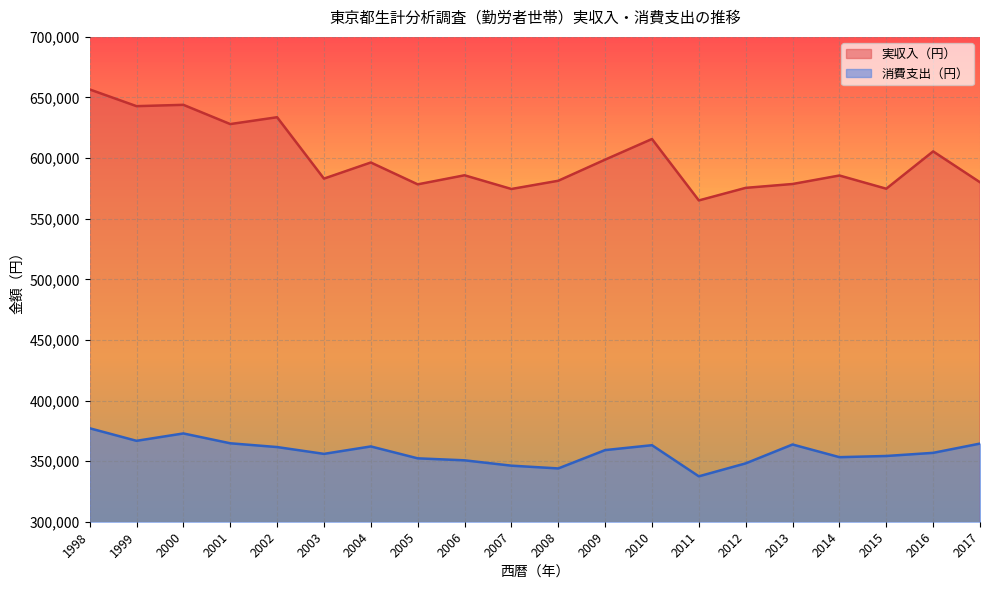

Reading left to right, transcribe all the data shown in this chart.

実収入（円）: 1998=656646	1999=642848	2000=643946	2001=628068	2002=633711	2003=583065	2004=596372	2005=578340	2006=585818	2007=574514	2008=581293	2009=598723	2010=615748	2011=565071	2012=575440	2013=578628	2014=585636	2015=574733	2016=605530	2017=580063
消費支出（円）: 1998=377118	1999=366762	2000=372835	2001=364721	2002=361608	2003=355982	2004=362122	2005=352303	2006=350664	2007=346256	2008=343972	2009=359096	2010=363141	2011=337458	2012=348158	2013=363721	2014=353261	2015=354241	2016=356829	2017=364470